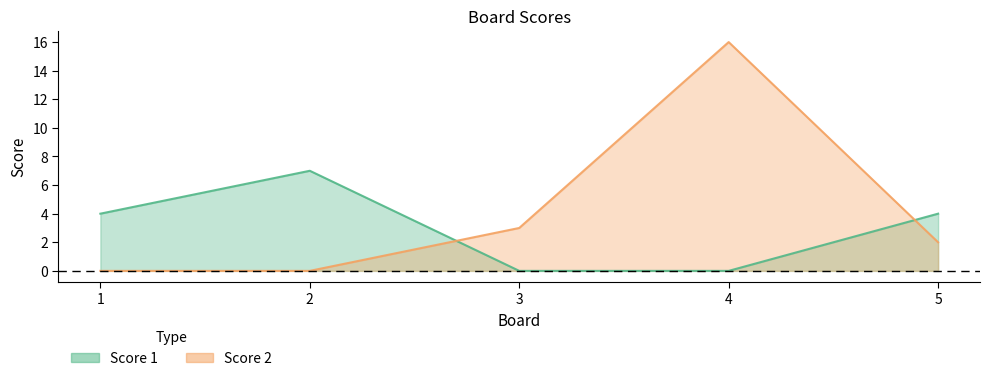

What are all the series names shown in the legend?

Score 1, Score 2